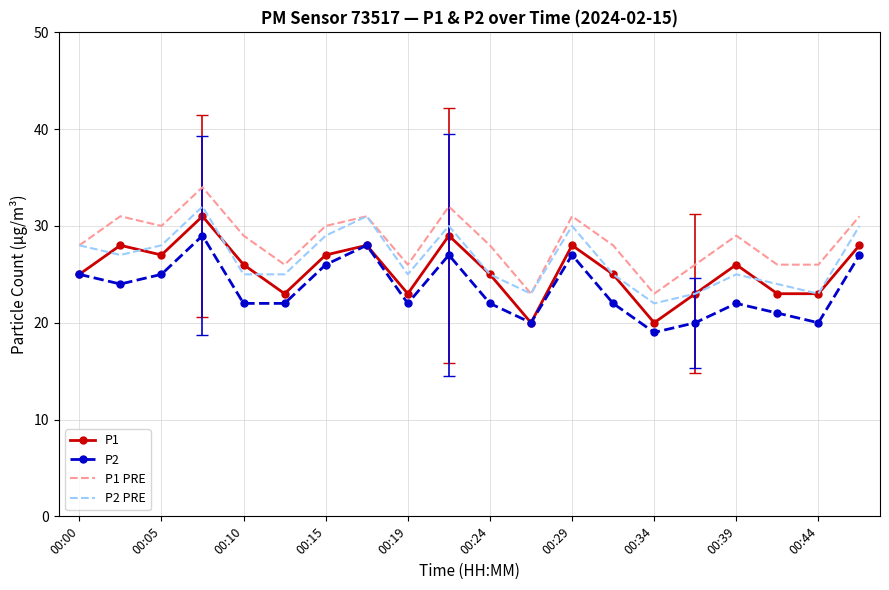

True or false: P2 and P2 PRE intersect in this chart.

False